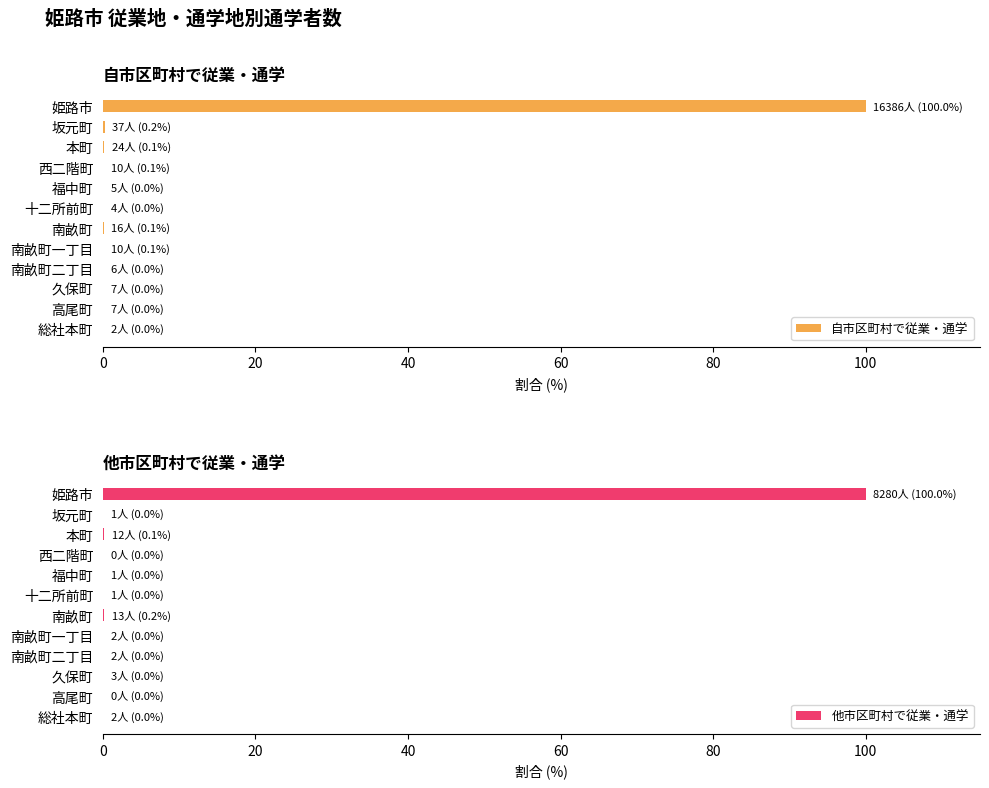

Is it true that 自市区町村で従業・通学 equals 0.0 at 十二所前町?

True